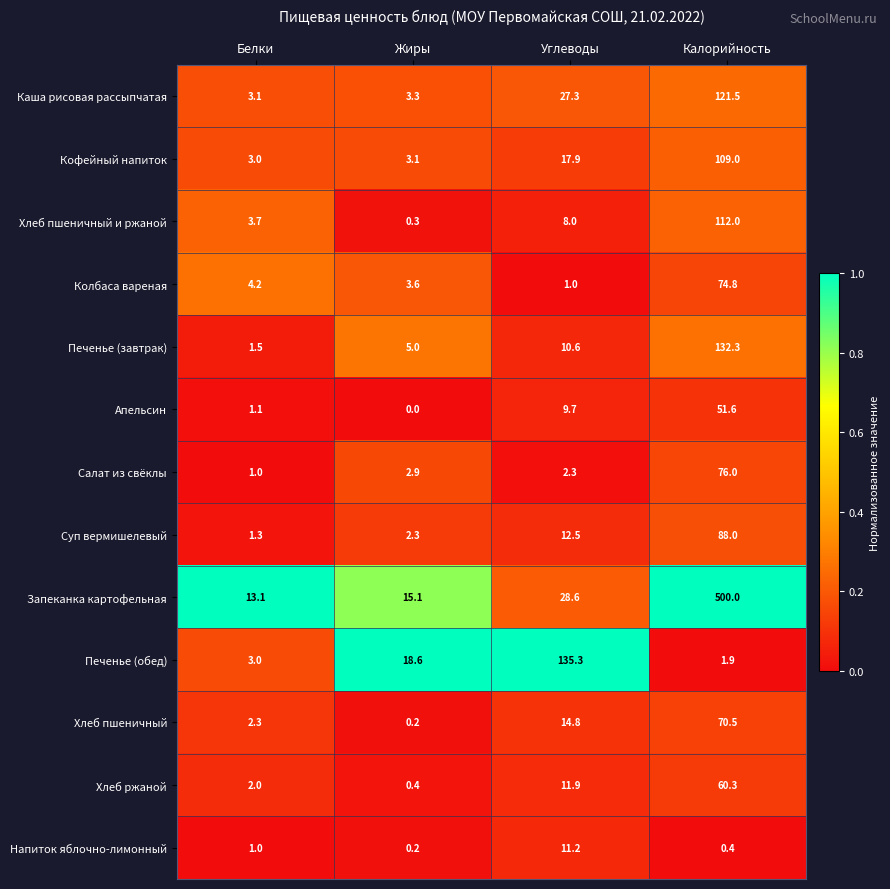

What is the approximate value of Колбаса вареная at Жиры?

3.6